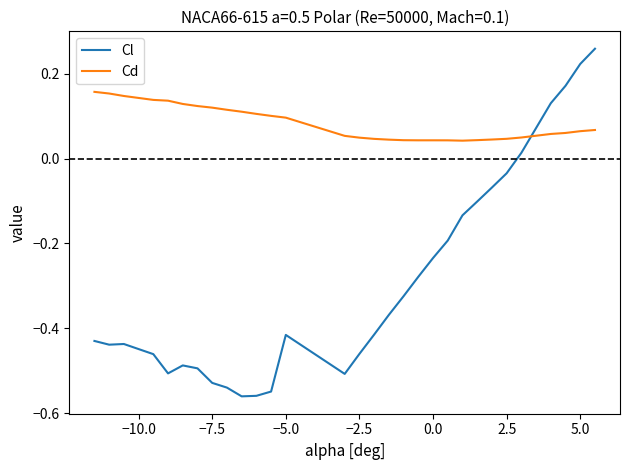

What is the difference between the maximum and minimum values in the Cl series?

0.8